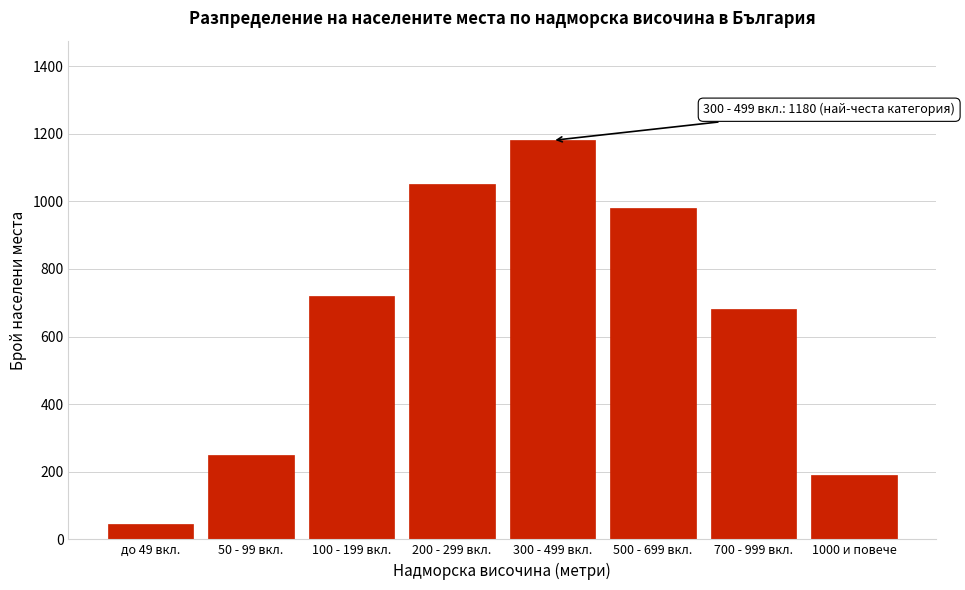

Reading left to right, list all the values displayed in this chart.

до 49 вкл.=45	50 - 99 вкл.=250	100 - 199 вкл.=720	200 - 299 вкл.=1050	300 - 499 вкл.=1180	500 - 699 вкл.=980	700 - 999 вкл.=680	1000 и повече=190